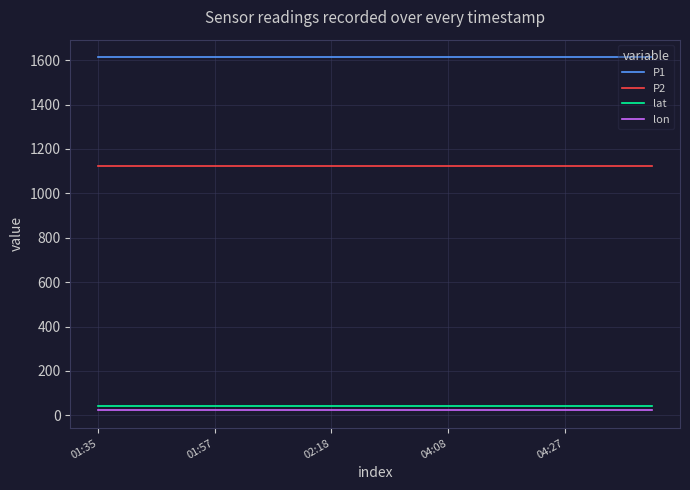

What is the maximum value for P2?

1122.0